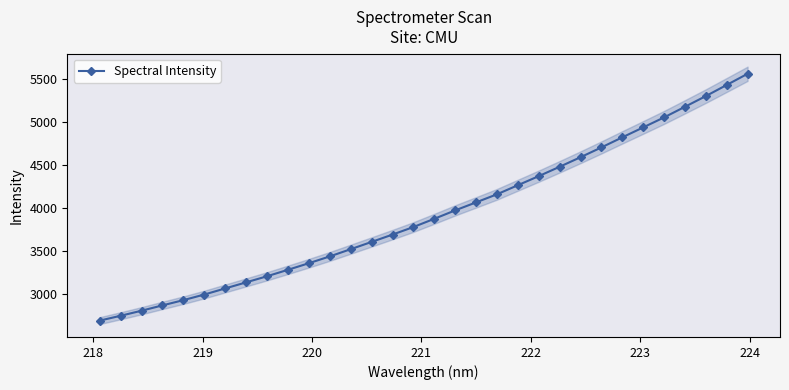

How many lines are shown in the chart?

1